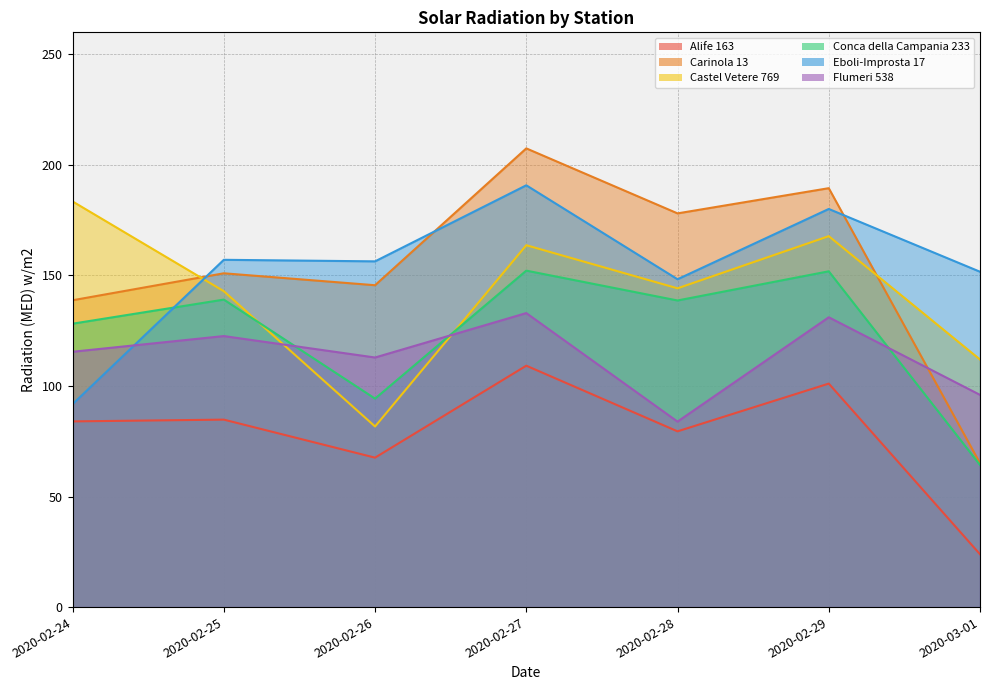

True or false: Alife 163 and Flumeri 538 intersect in this chart.

False